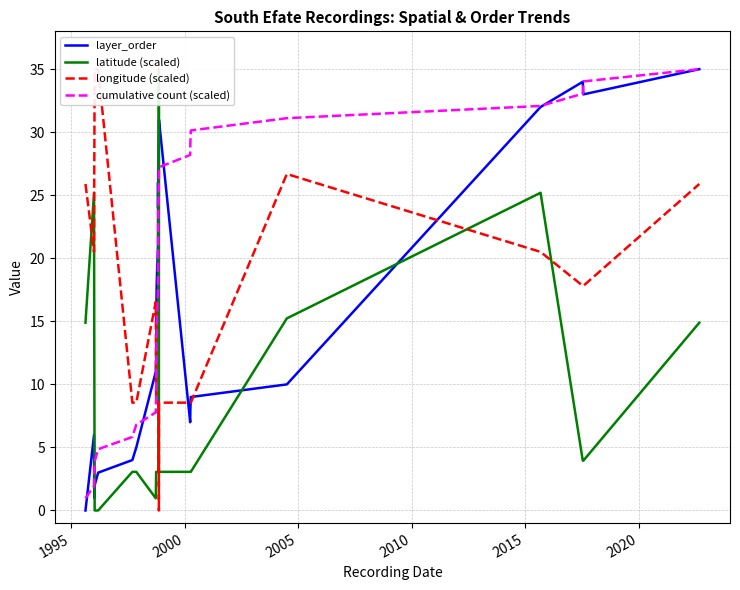

What is the average value of the latitude (scaled) series?

6.3